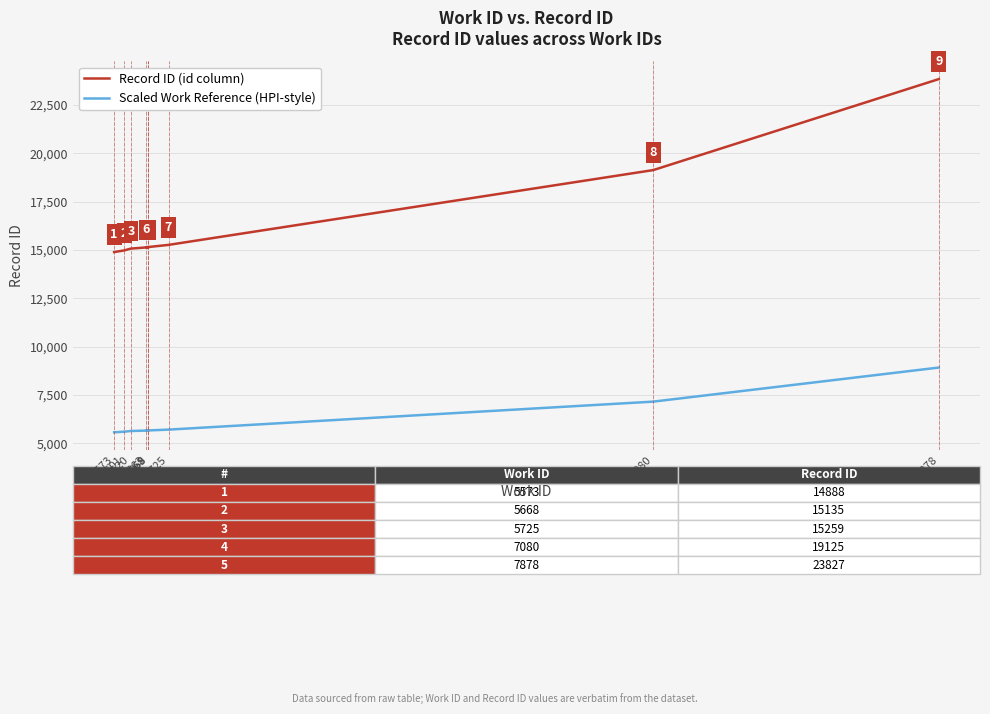

Which has a higher value, 5669 or 7878?

7878